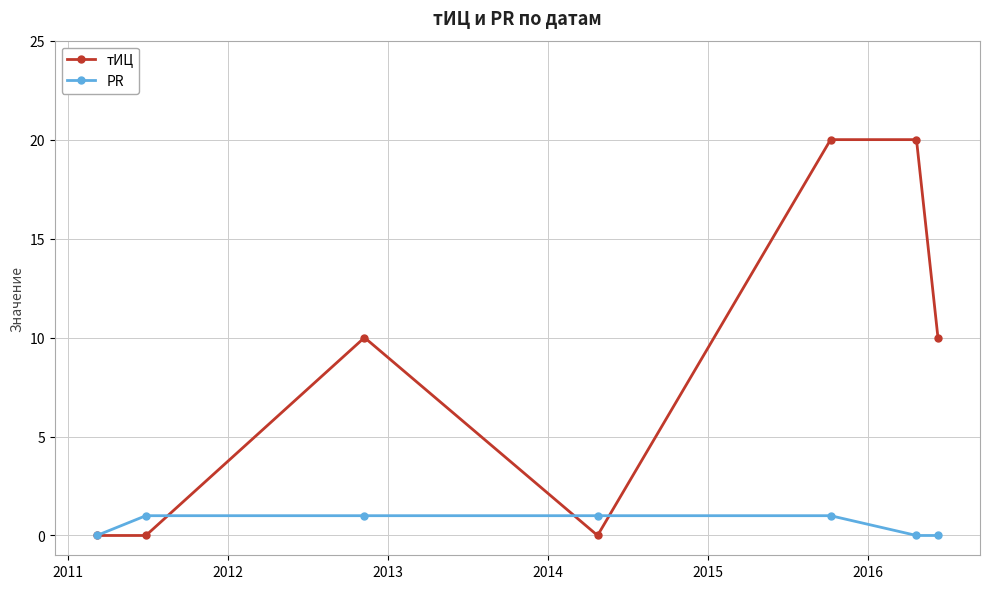

What is the value of the PR point at the 5th from the left?

1